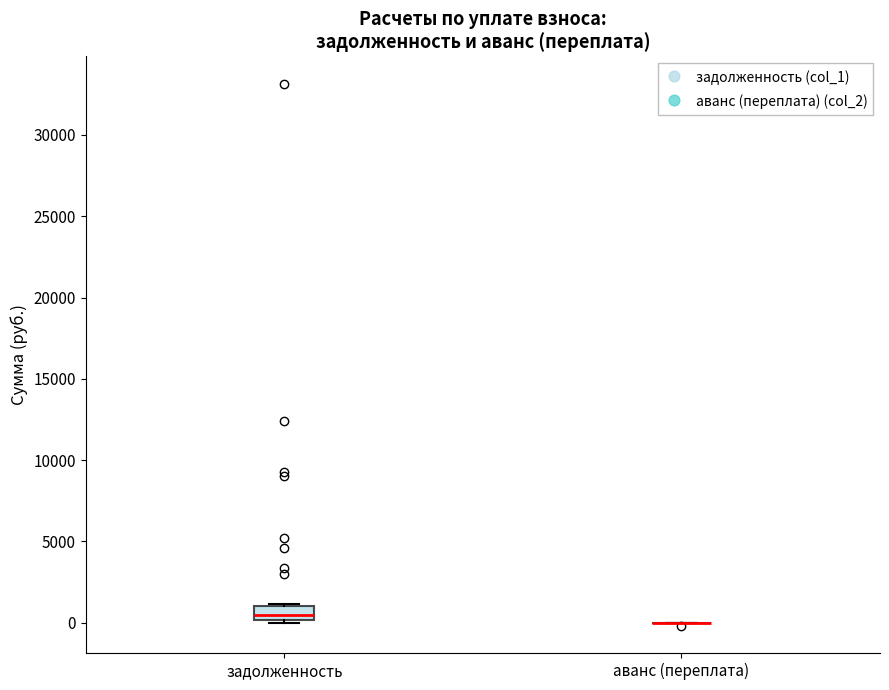

Comparing the boxes themselves (not the whiskers), which one is the tallest?

задолженность